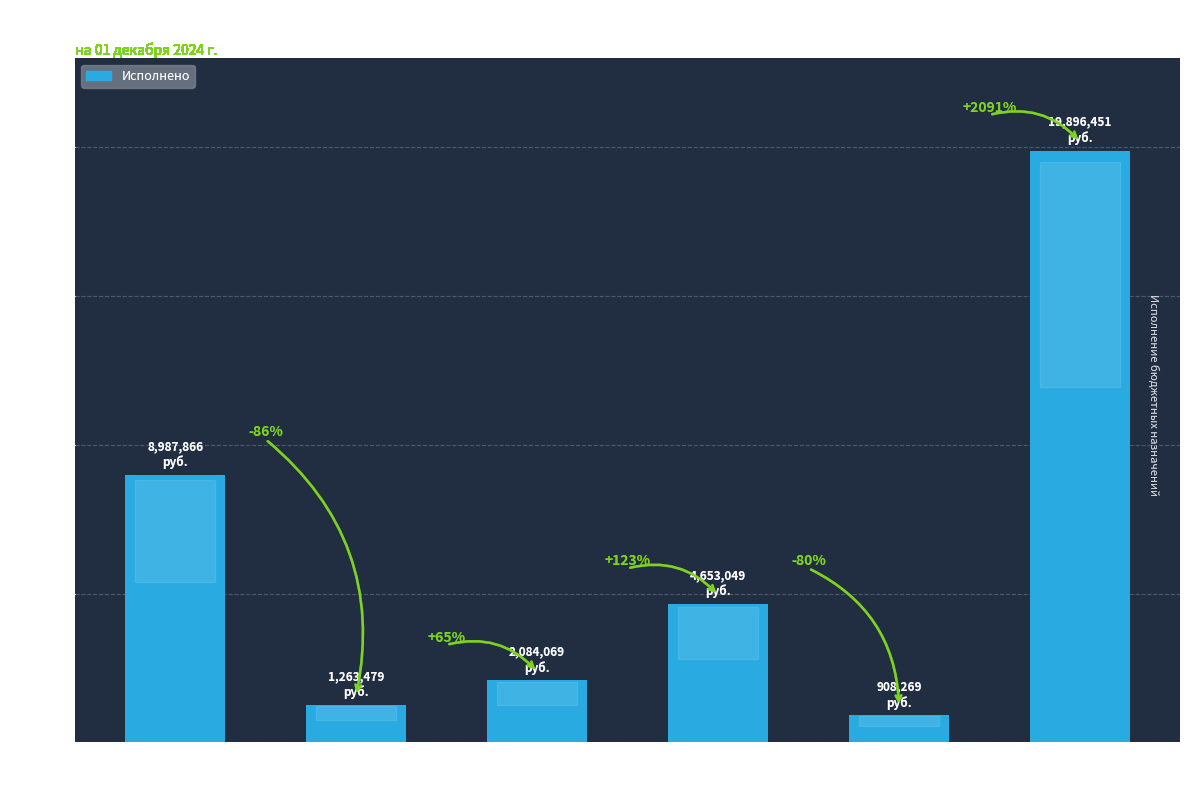

Which category has the highest value across all series?

ДОХОДЫ
БЮДЖЕТА - ВСЕГО